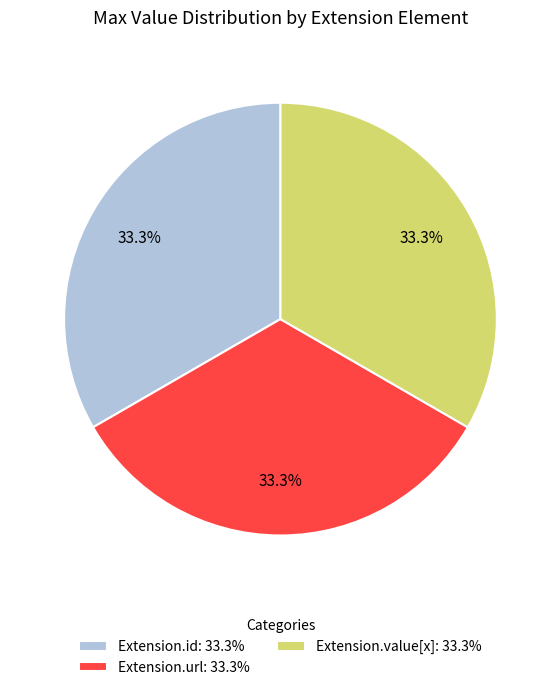

Is there any slice that represents more than half of the pie?

No